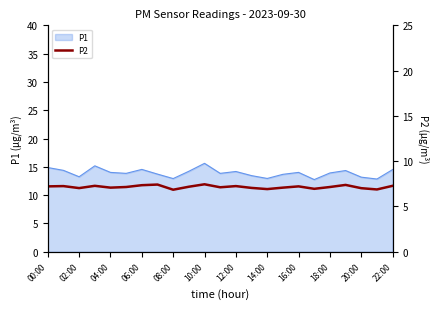

The value of P1 at 18:00 is 13.9. True or false?

True